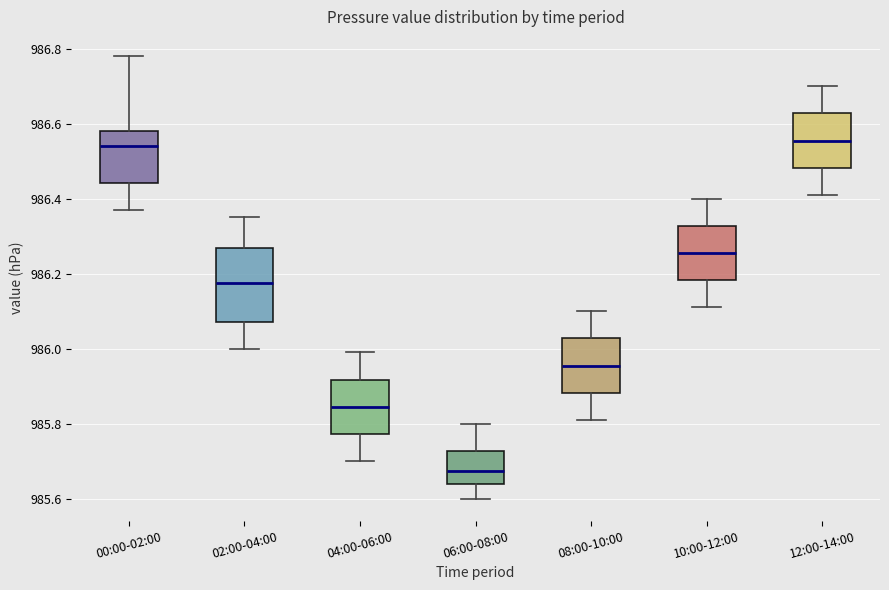

Comparing the boxes themselves (not the whiskers), which one is the tallest?

02:00-04:00